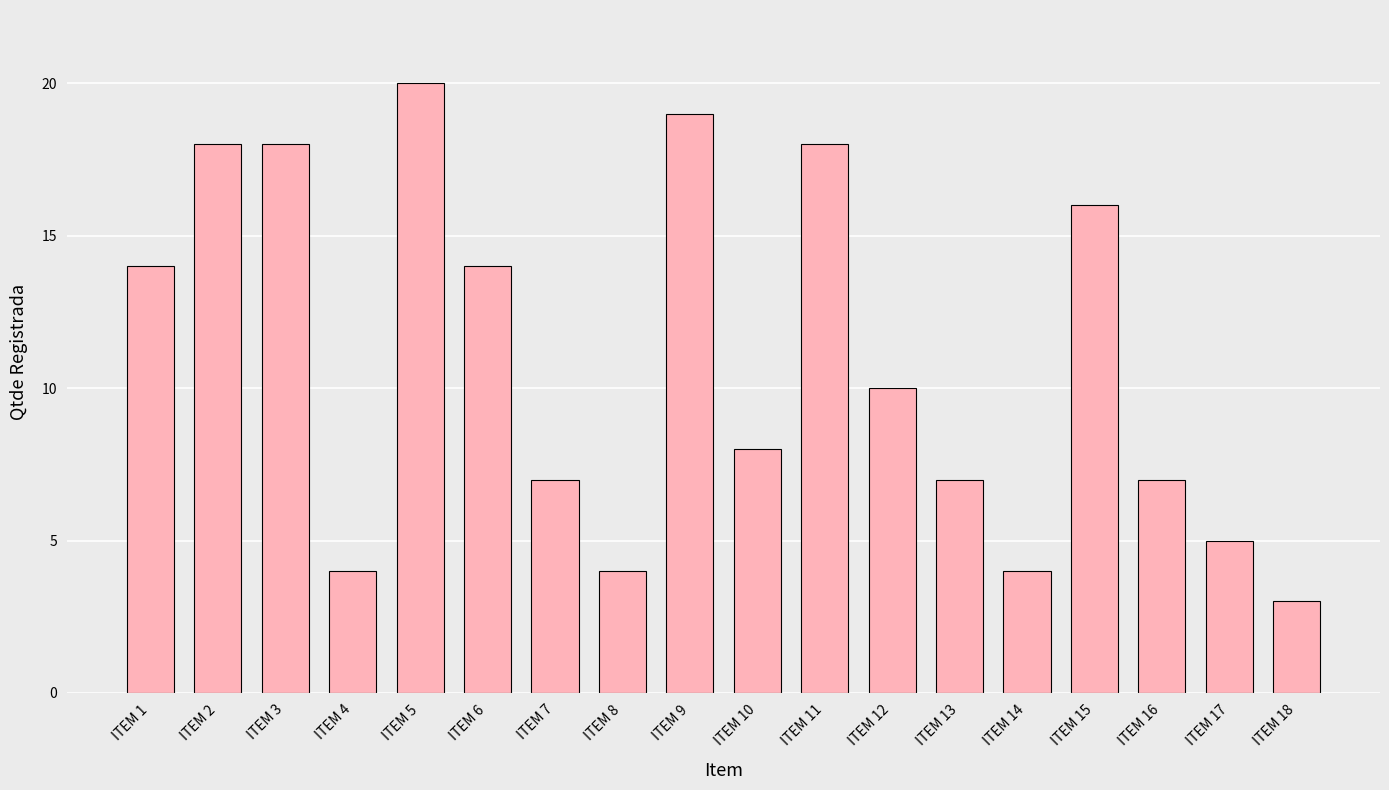

Reading left to right, extract all data points from this chart.

ITEM 1=14	ITEM 2=18	ITEM 3=18	ITEM 4=4	ITEM 5=20	ITEM 6=14	ITEM 7=7	ITEM 8=4	ITEM 9=19	ITEM 10=8	ITEM 11=18	ITEM 12=10	ITEM 13=7	ITEM 14=4	ITEM 15=16	ITEM 16=7	ITEM 17=5	ITEM 18=3